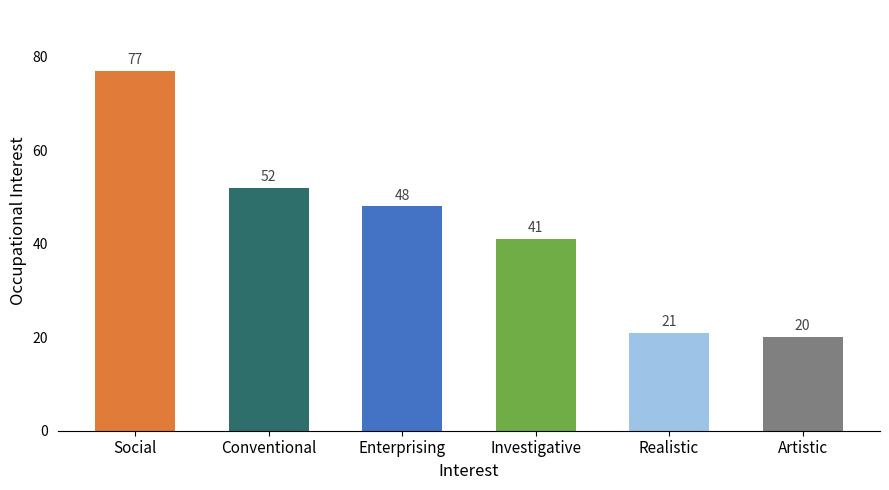

Reading left to right, list all the values displayed in this chart.

77	52	48	41	21	20